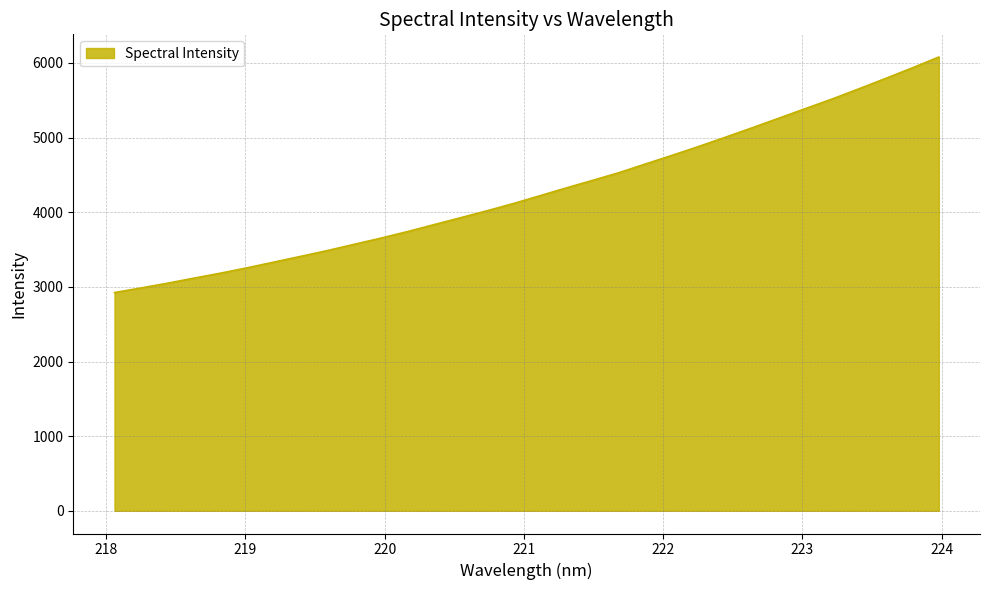

What is the maximum value shown in the chart?

6079.0